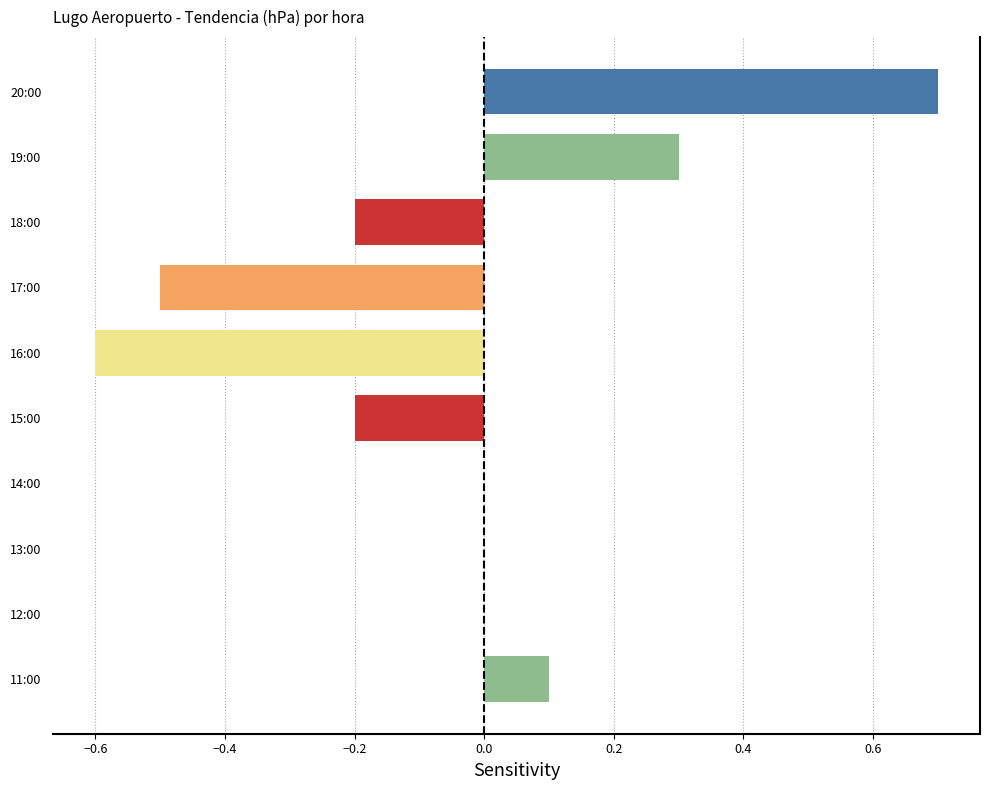

True or false: the data shows -0.3 at 15:00.

False